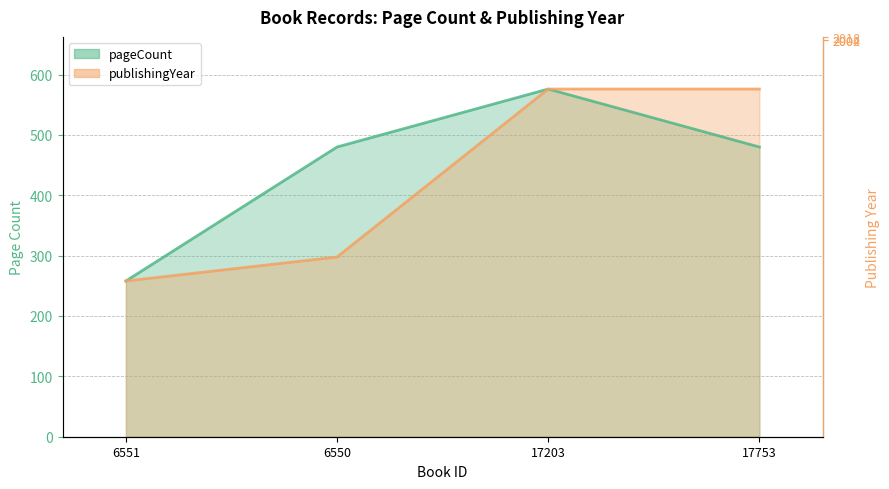

At which label does publishingYear reach its peak?

17203